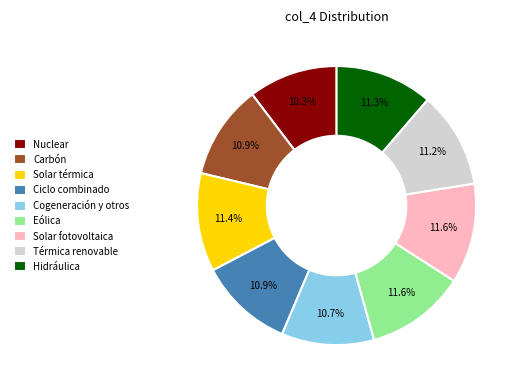

To the nearest percent, what is the average slice percentage?

11%